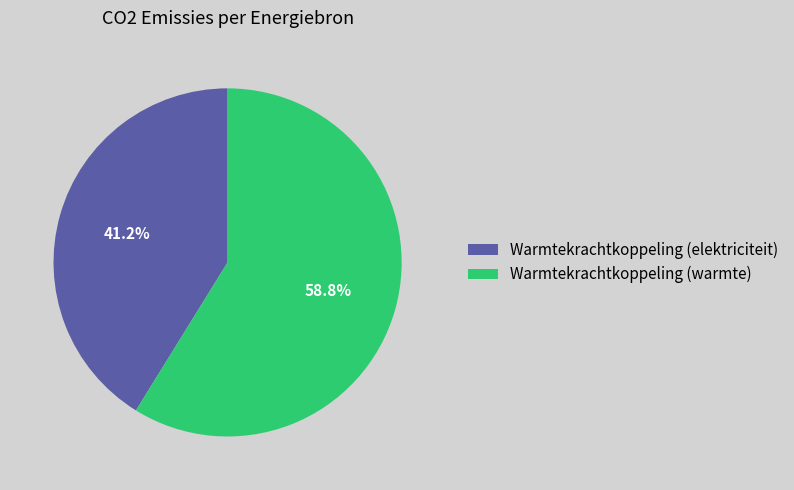

Is it true that Warmtekrachtkoppeling (elektriciteit) is 41% of the pie?

True